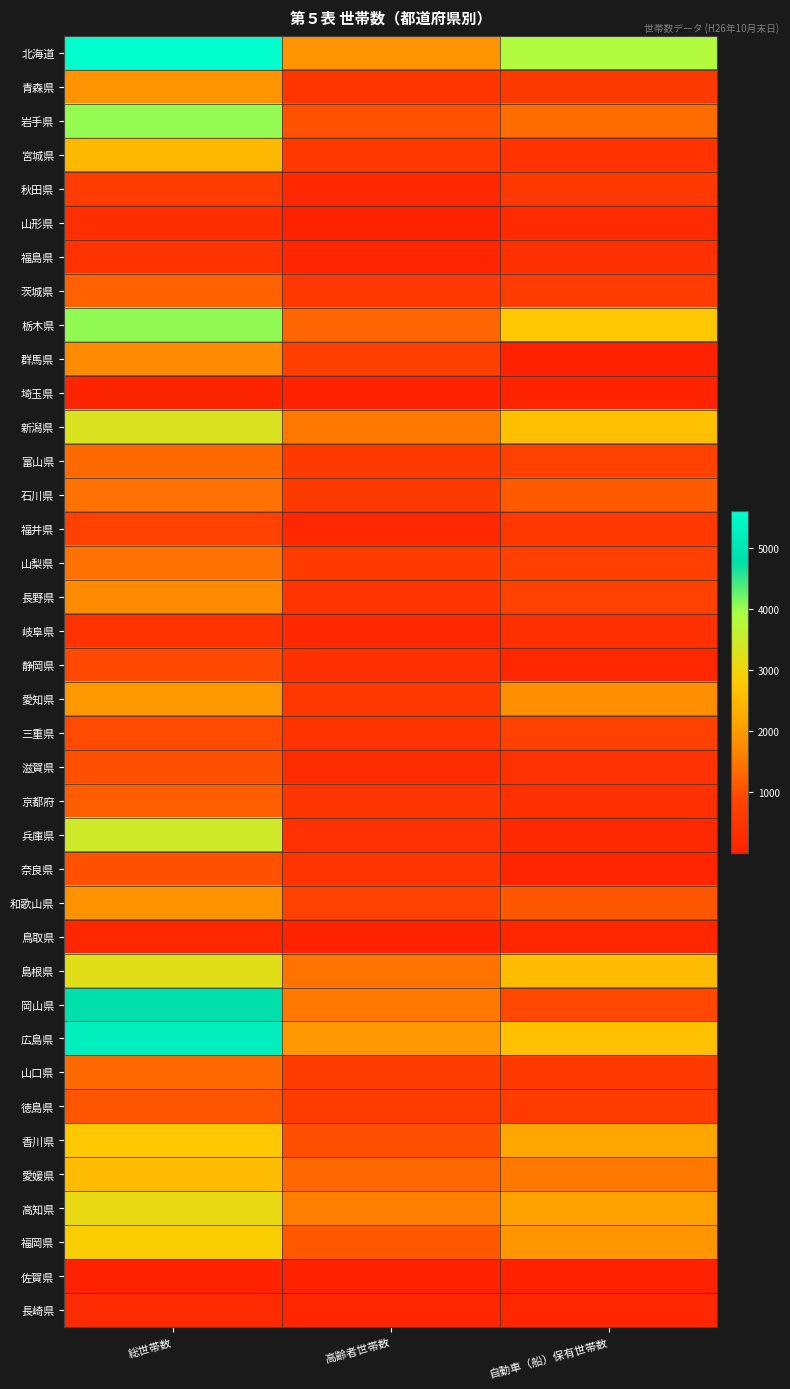

What is the difference between the highest and lowest values at 総世帯数?

5582